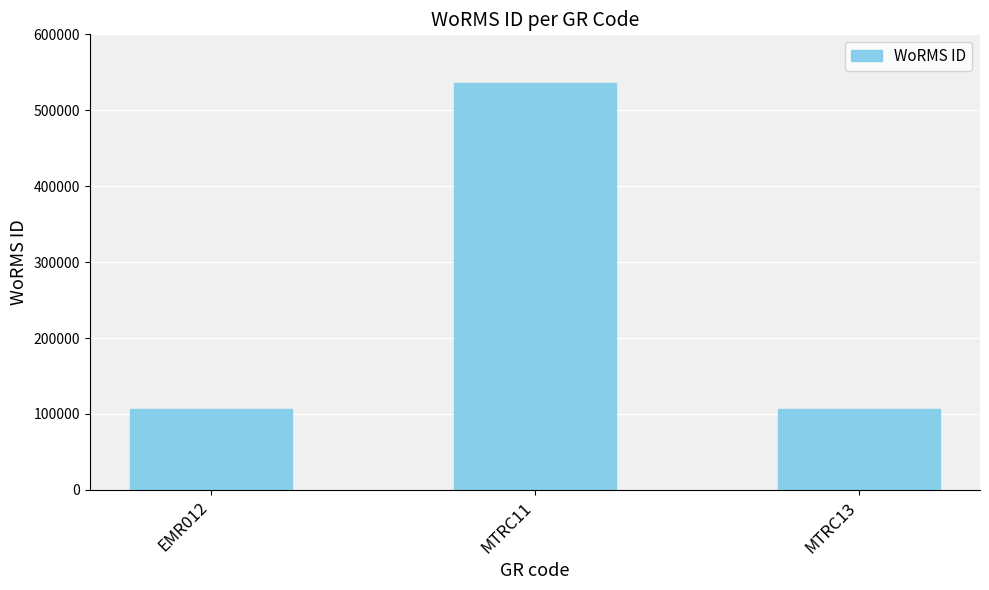

What is the maximum value shown in the chart?

535477